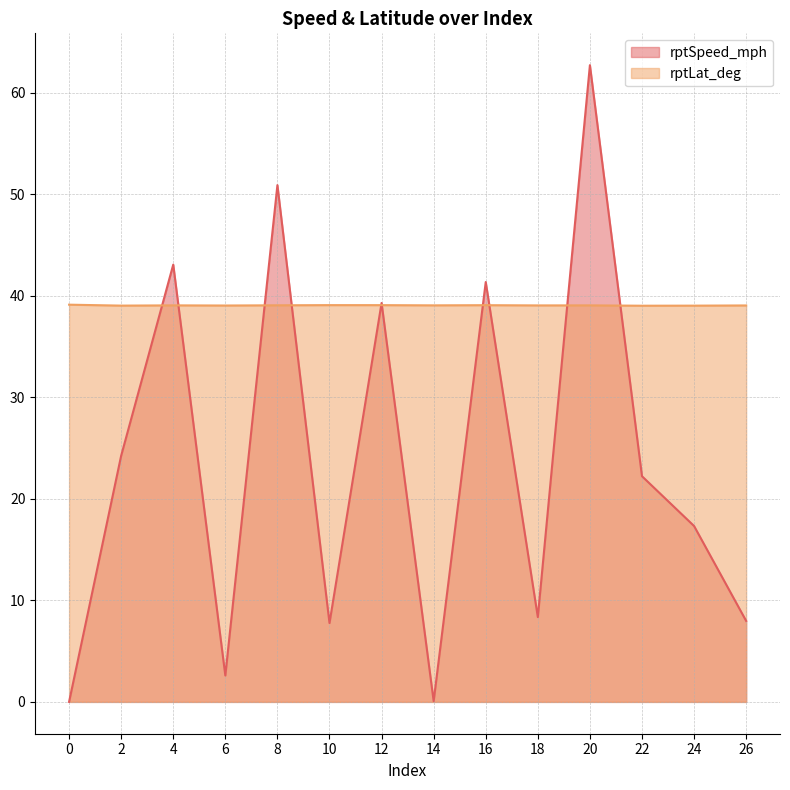

What are all the series names shown in the legend?

rptSpeed_mph, rptLat_deg